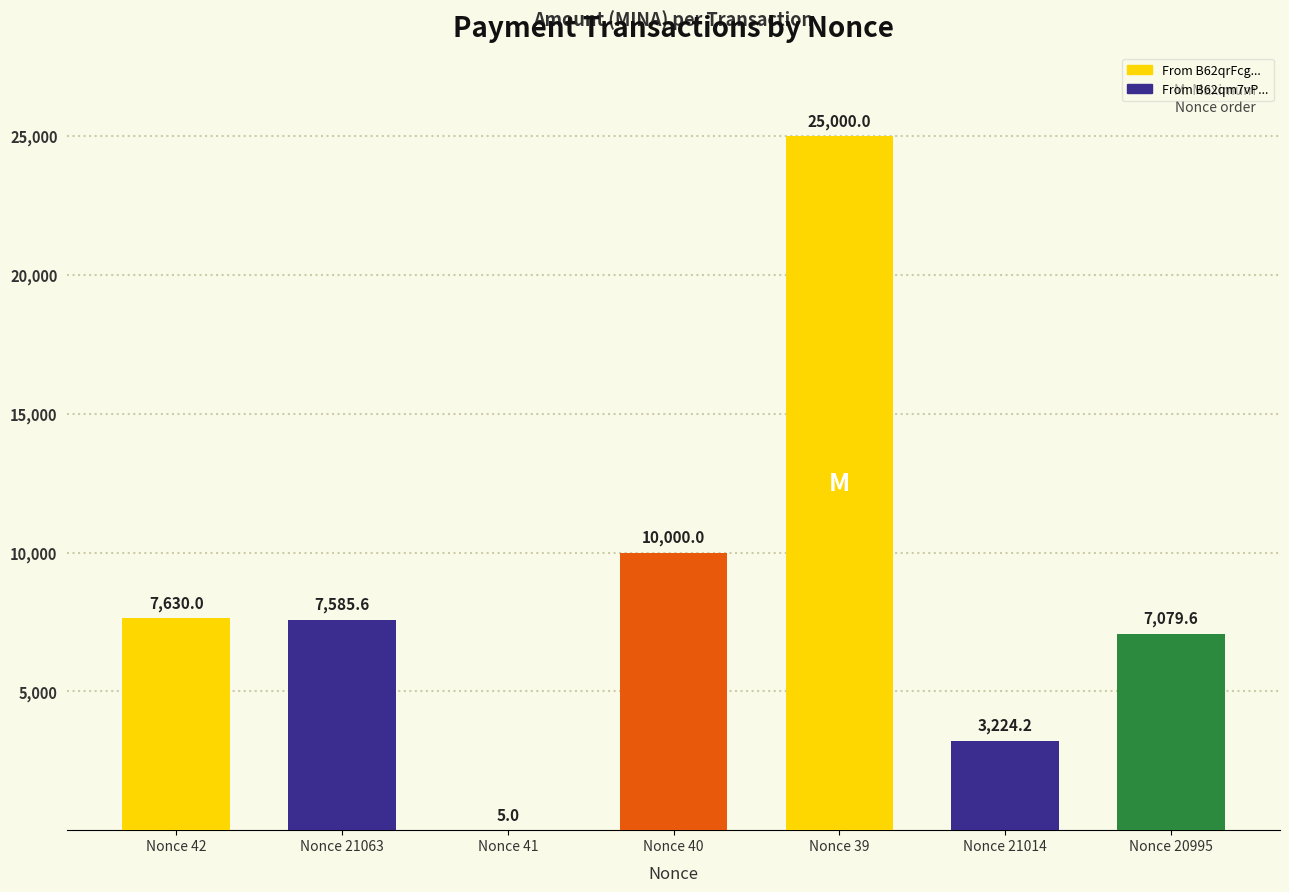

Read the value at Nonce 20995.

7079.6